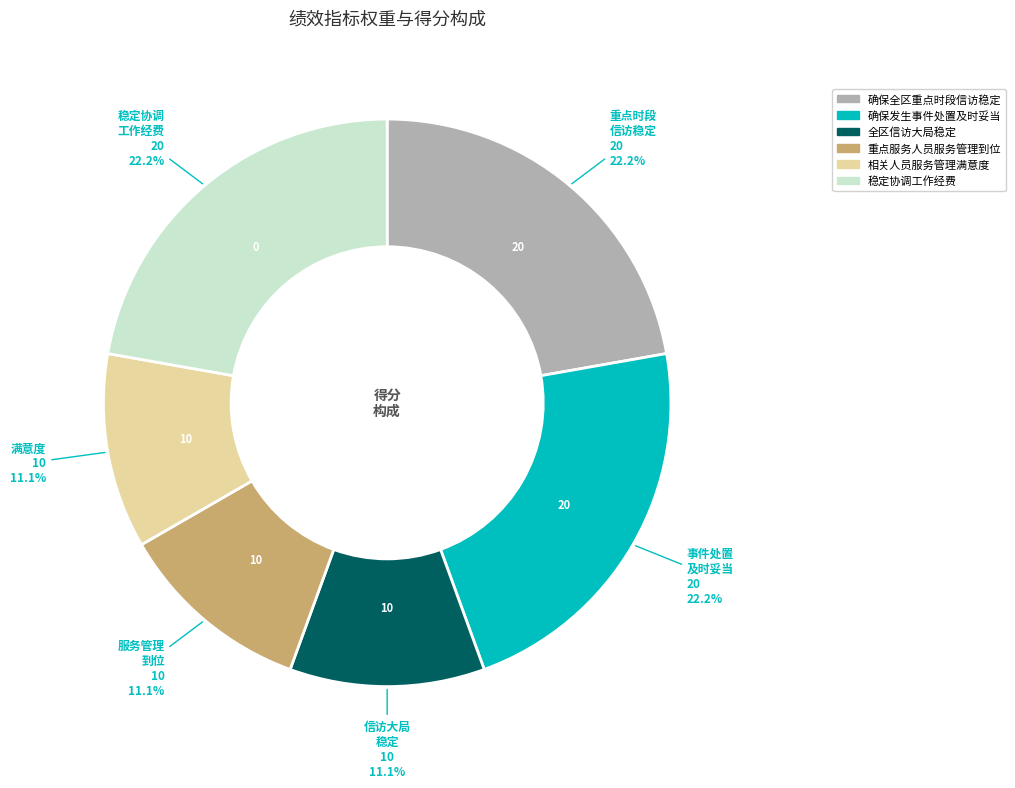

Between 确保发生事件处置及时妥当 and 重点服务人员服务管理到位, which is larger?

确保发生事件处置及时妥当